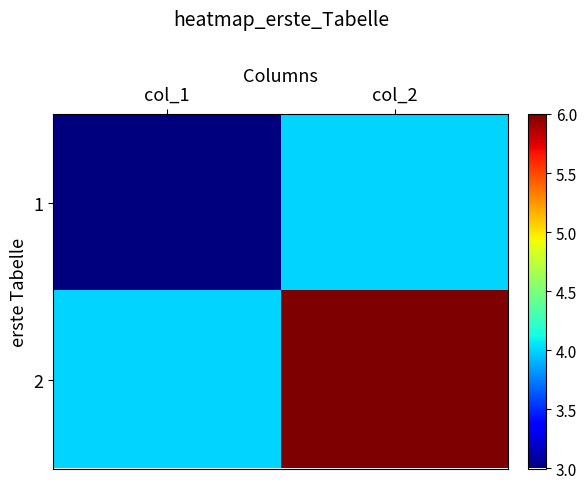

Rank the series by their maximum value, from highest to lowest.

2, 1